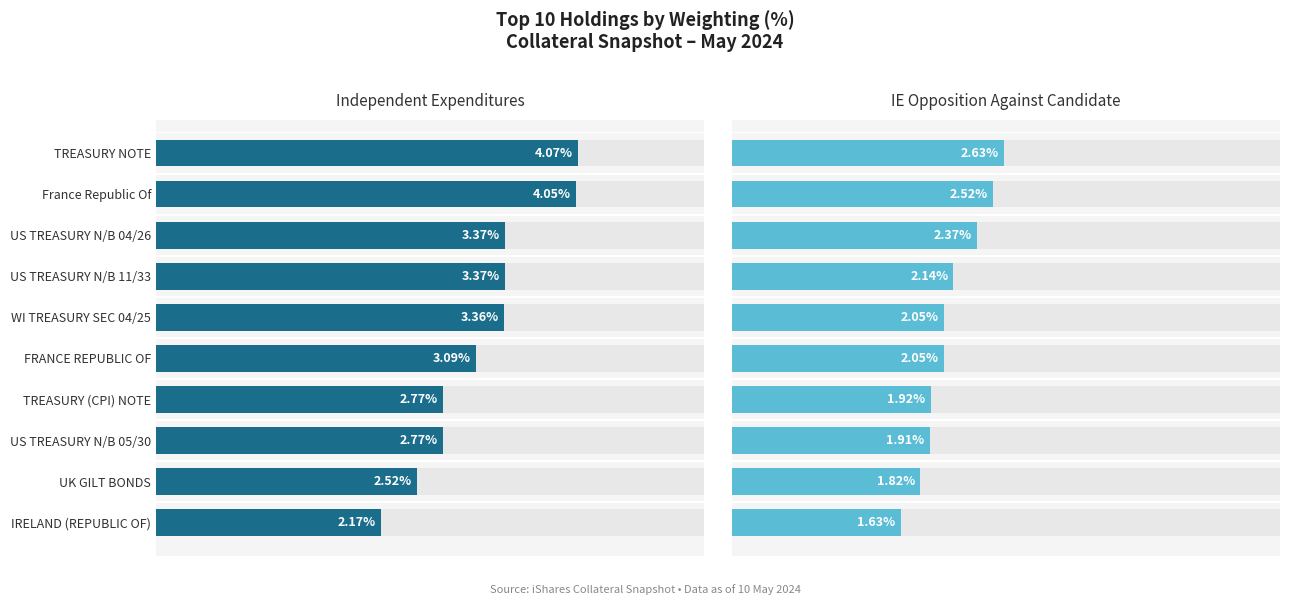

Count the number of categories in the chart.

10